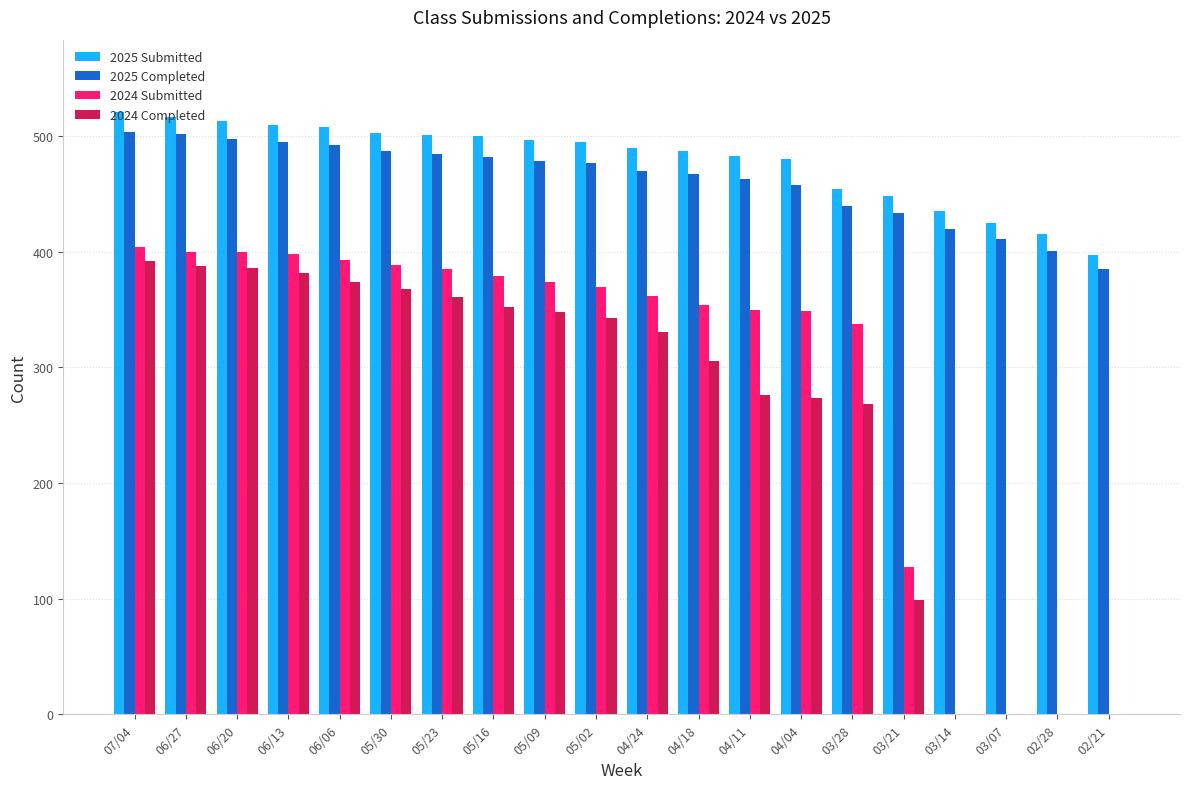

Between 07/04 and 05/16, which series saw the biggest shift?

2024 Completed